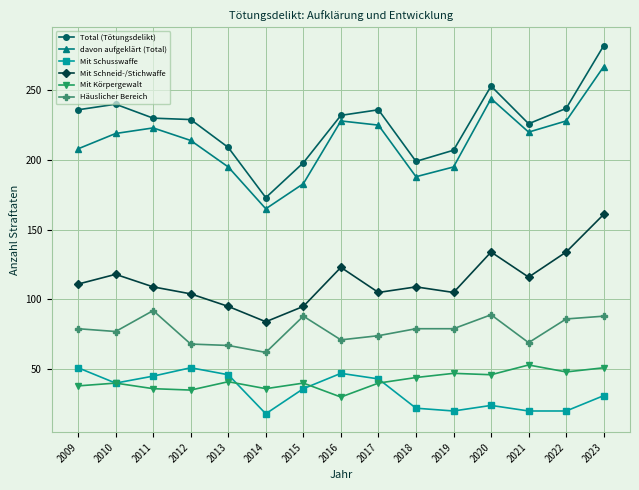

The value of davon aufgeklärt (Total) at 2012 is 286. True or false?

False